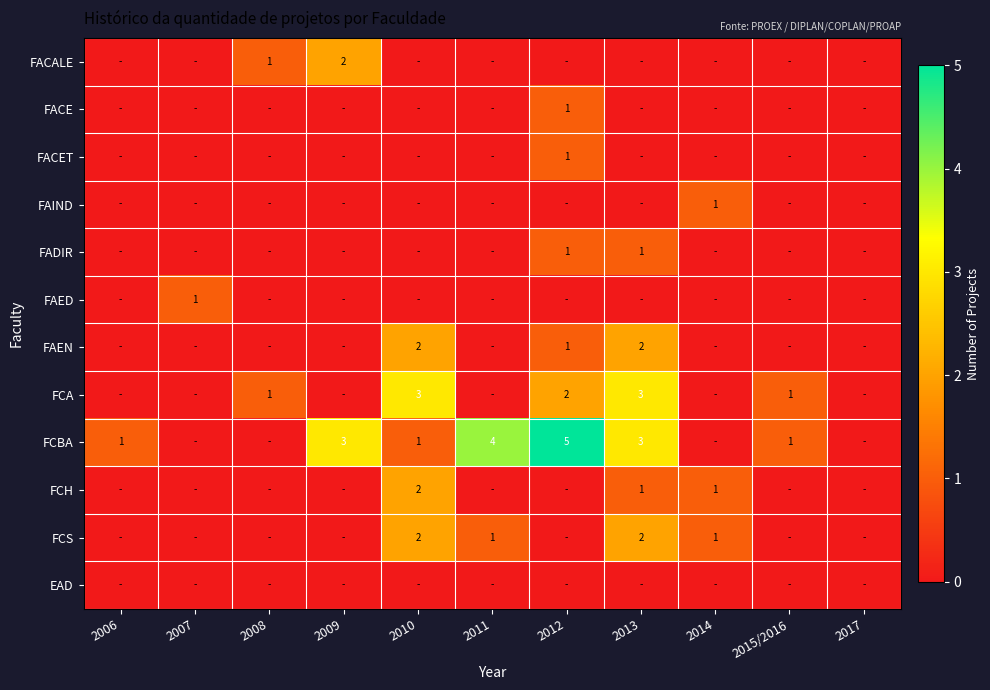

What is the difference between the highest and lowest values at 2015/2016?

1